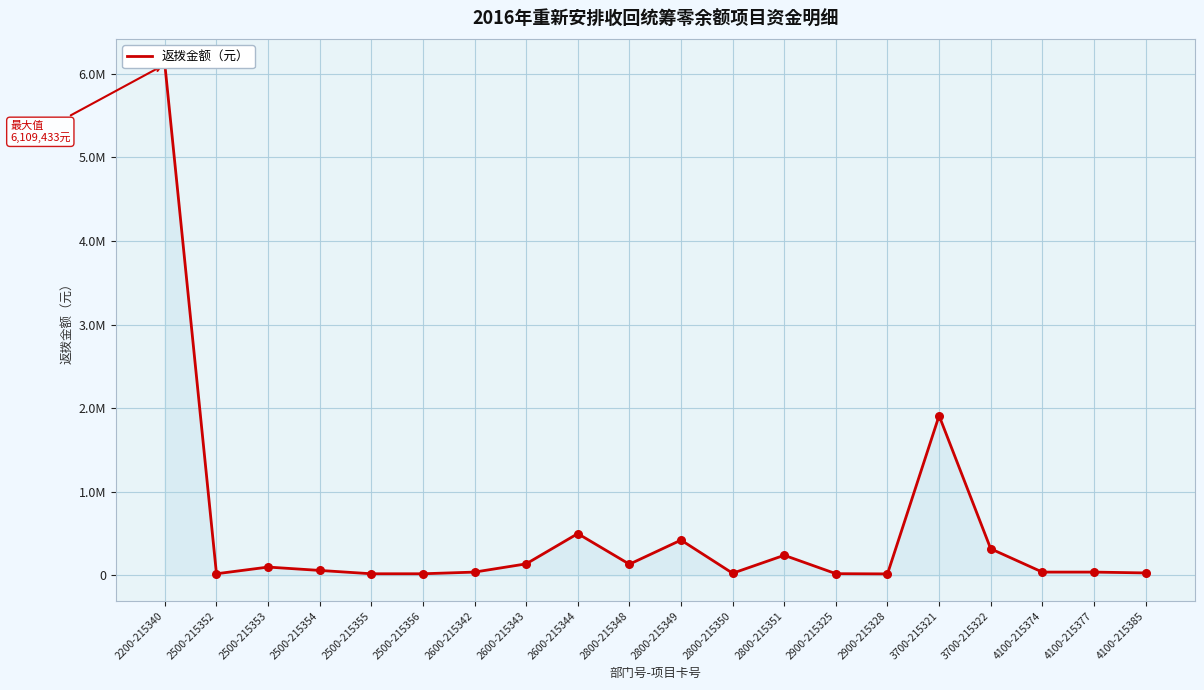

What is the ratio of the value at 3700-215321 to the value at 3700-215322?

6.0